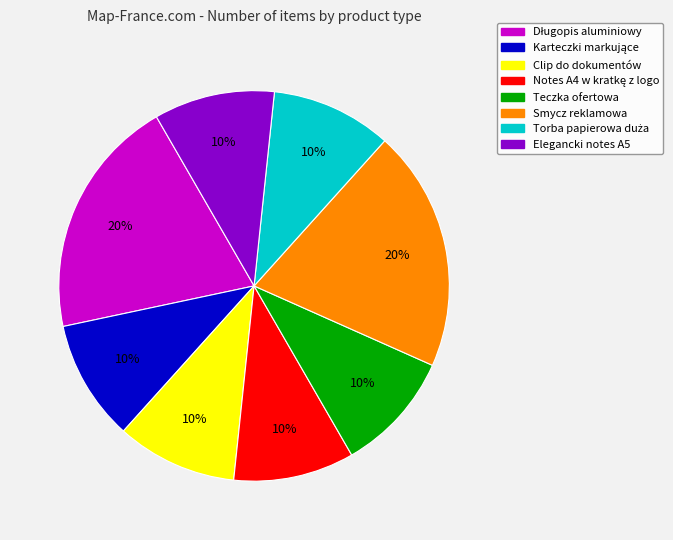

What is the ratio of the value at Teczka ofertowa to the value at Elegancki notes A5?

1.0